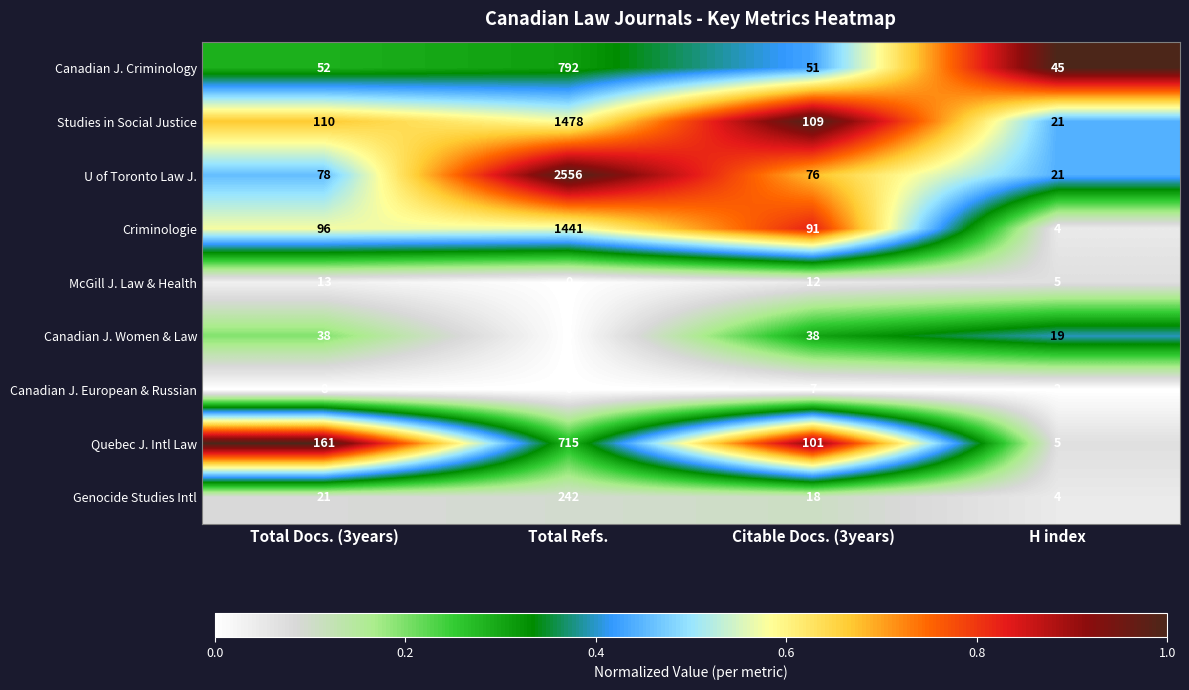

What is the difference between the maximum and second lowest values in the Studies in Social Justice series?

1369